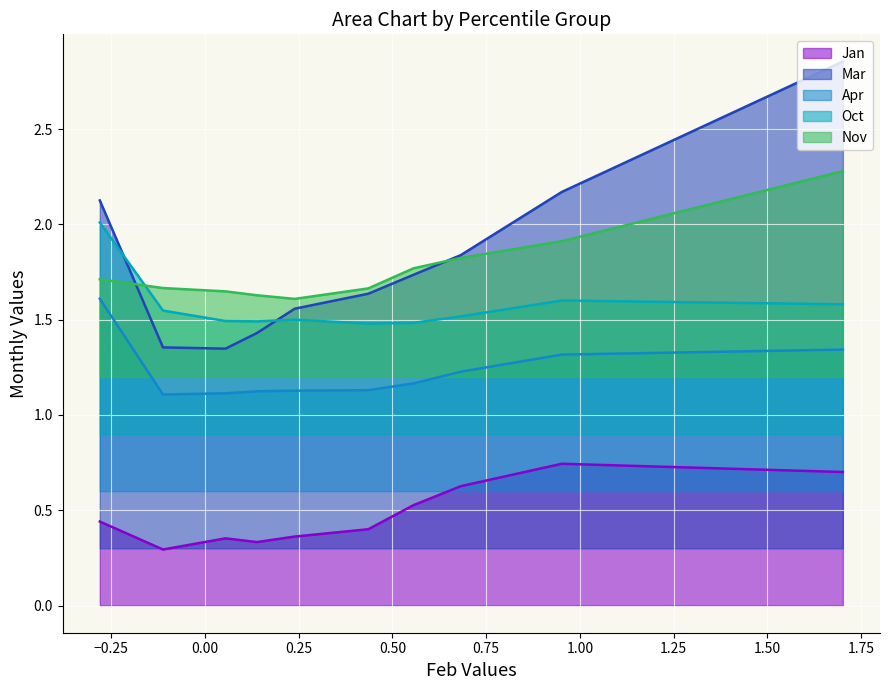

Which series has the widest spread of values?

Mar